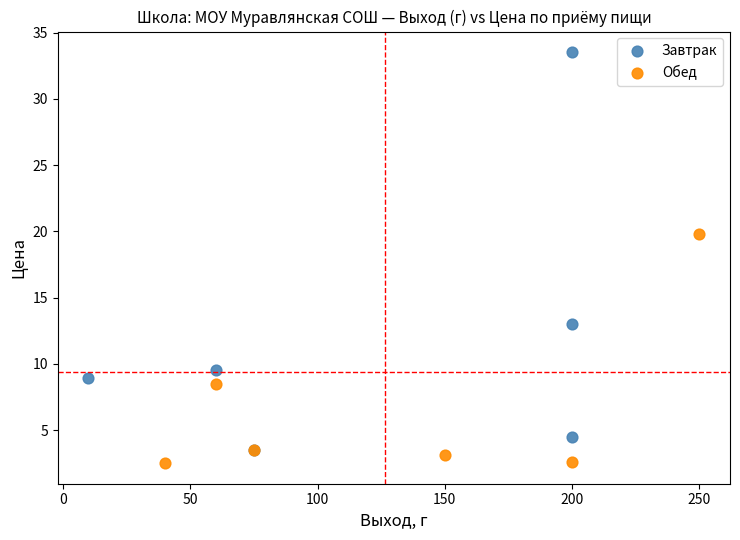

Which series reaches the maximum Y coordinate?

Завтрак